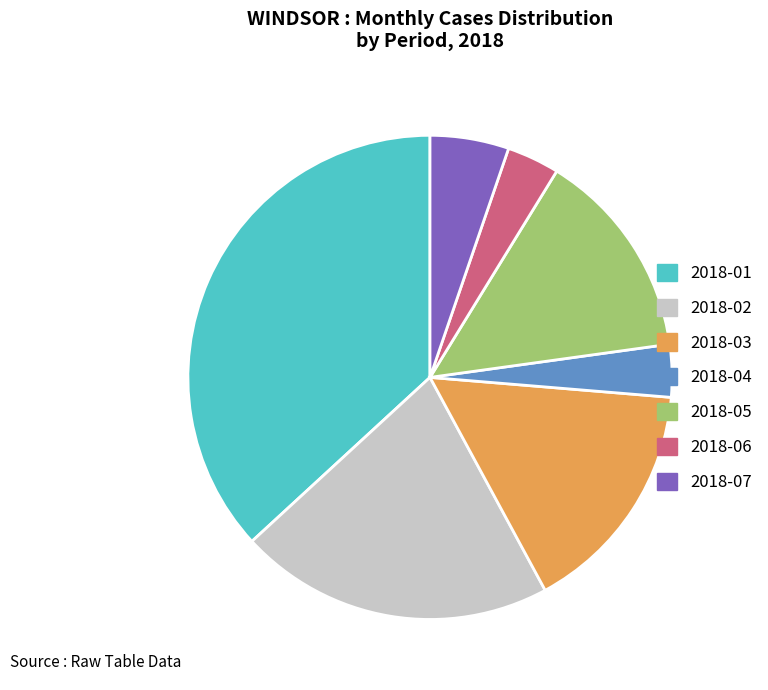

Approximately how many times larger is the value at 2018-02 compared to 2018-04?

6.0